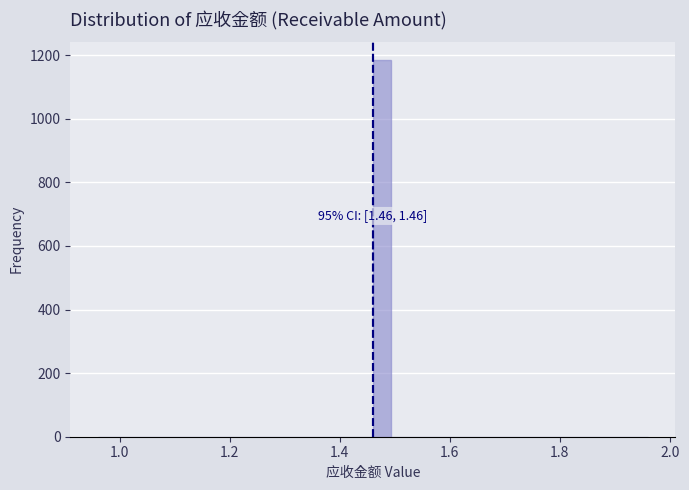

Read against the x-axis, roughly where is the centre of the tallest bar?

1.48